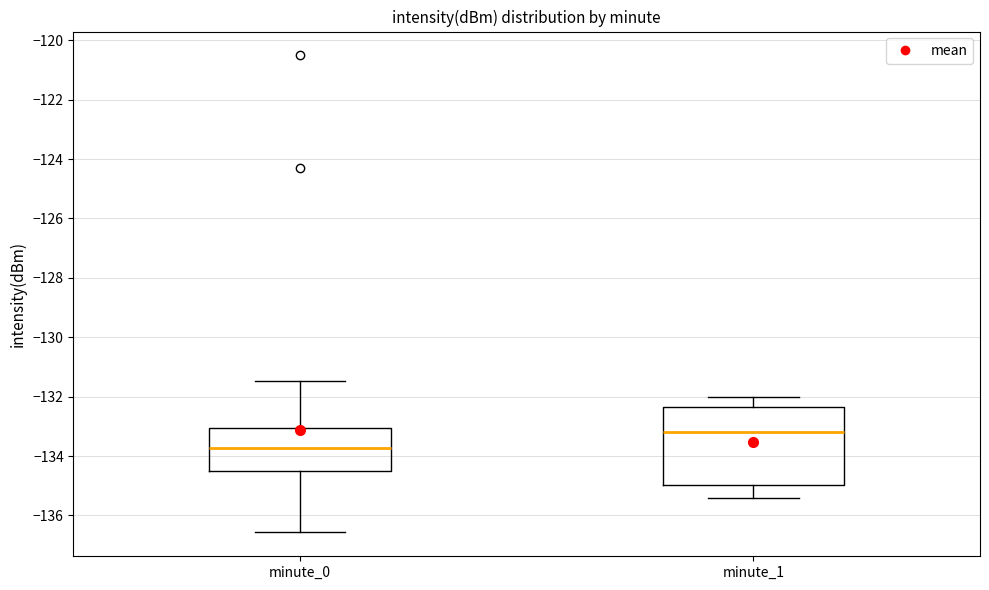

Which box is the tallest, from its lower edge to its upper edge?

minute_1